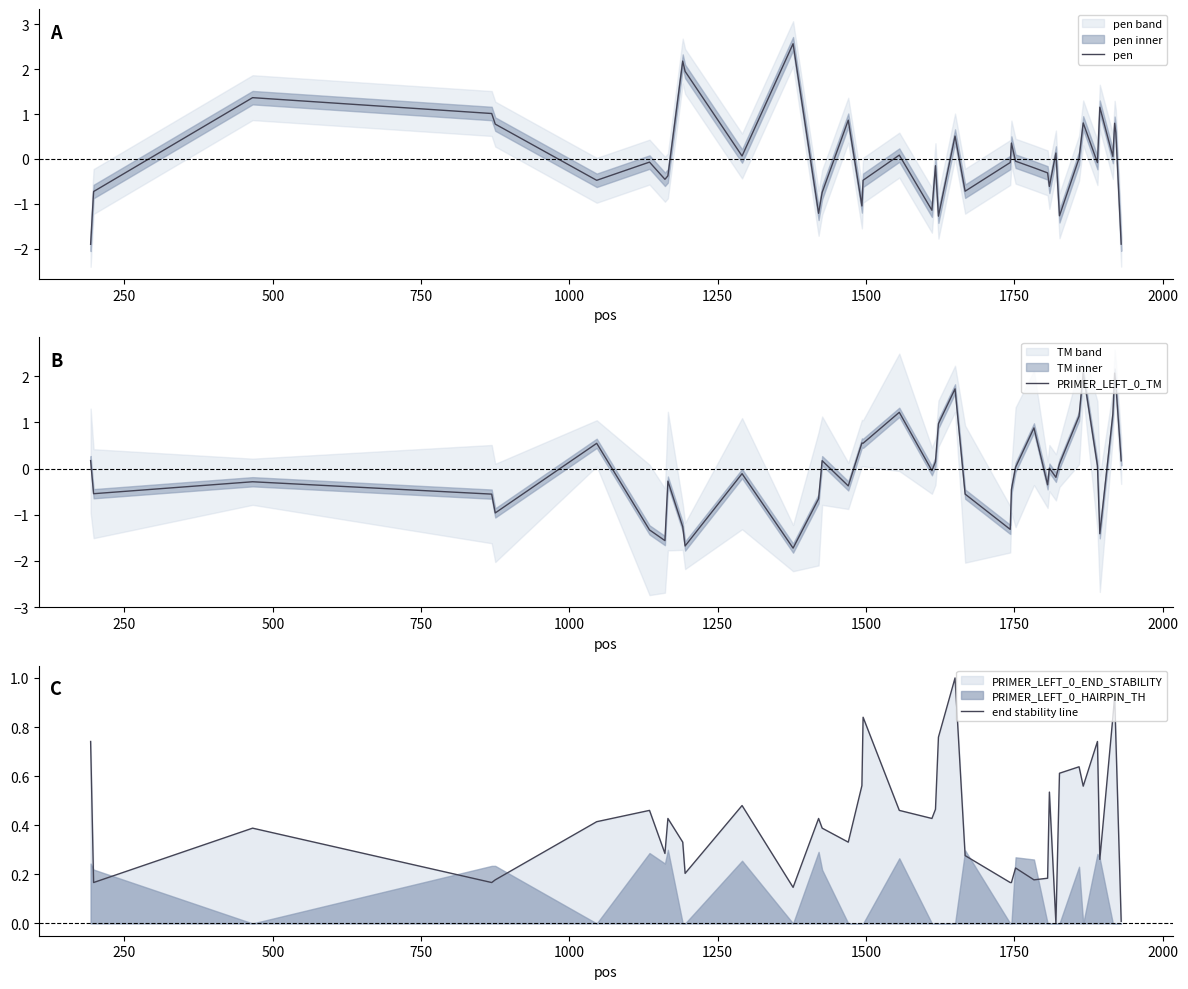

What is the maximum value for PRIMER_LEFT_0_TM?

2.1